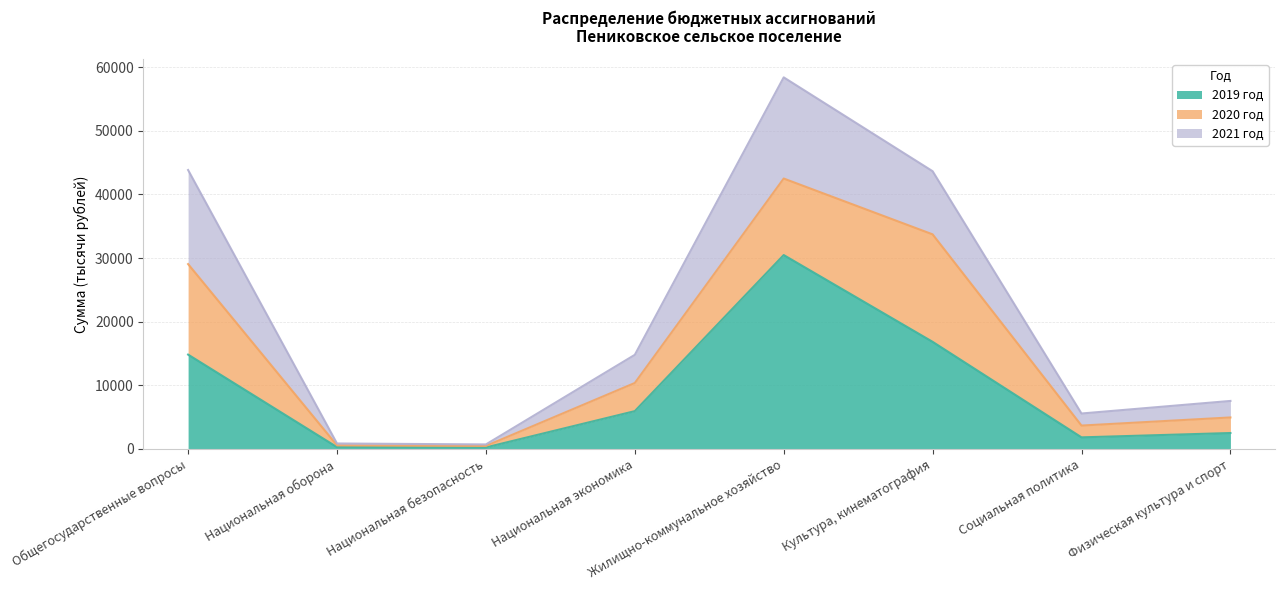

At which label does 2019 год first exceed 5934?

Общегосударственные вопросы